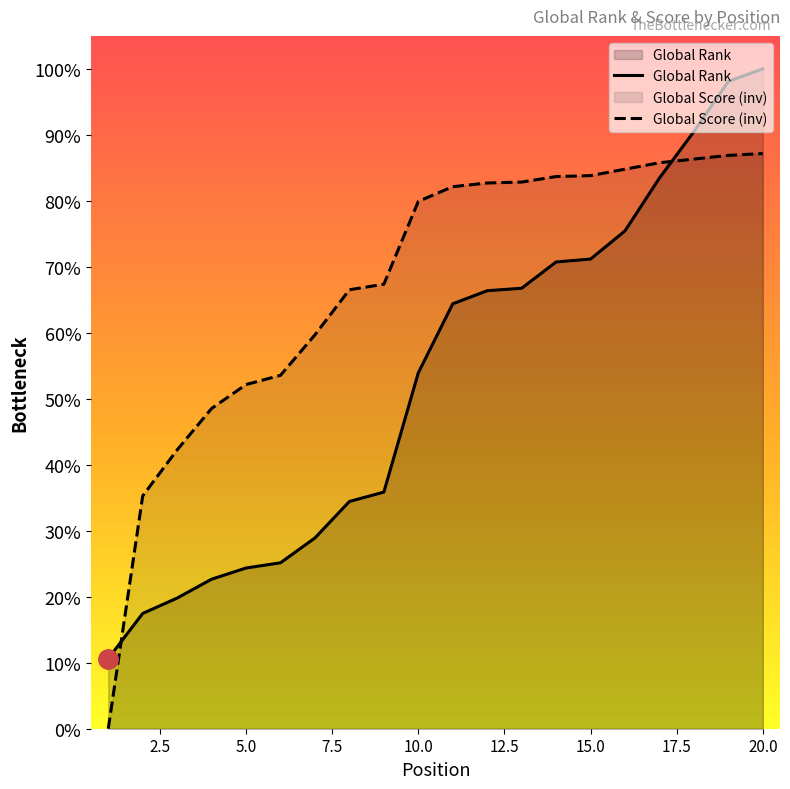

The value of Global Score at 13 is 3765.3. True or false?

True